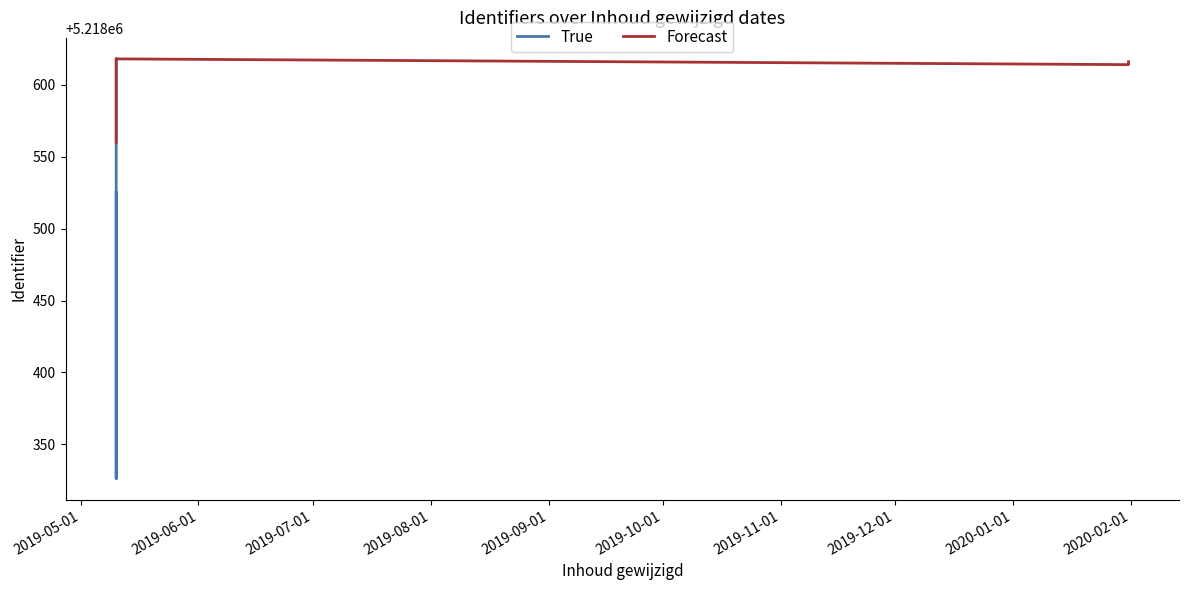

What is the average value of the Forecast series?

5218602